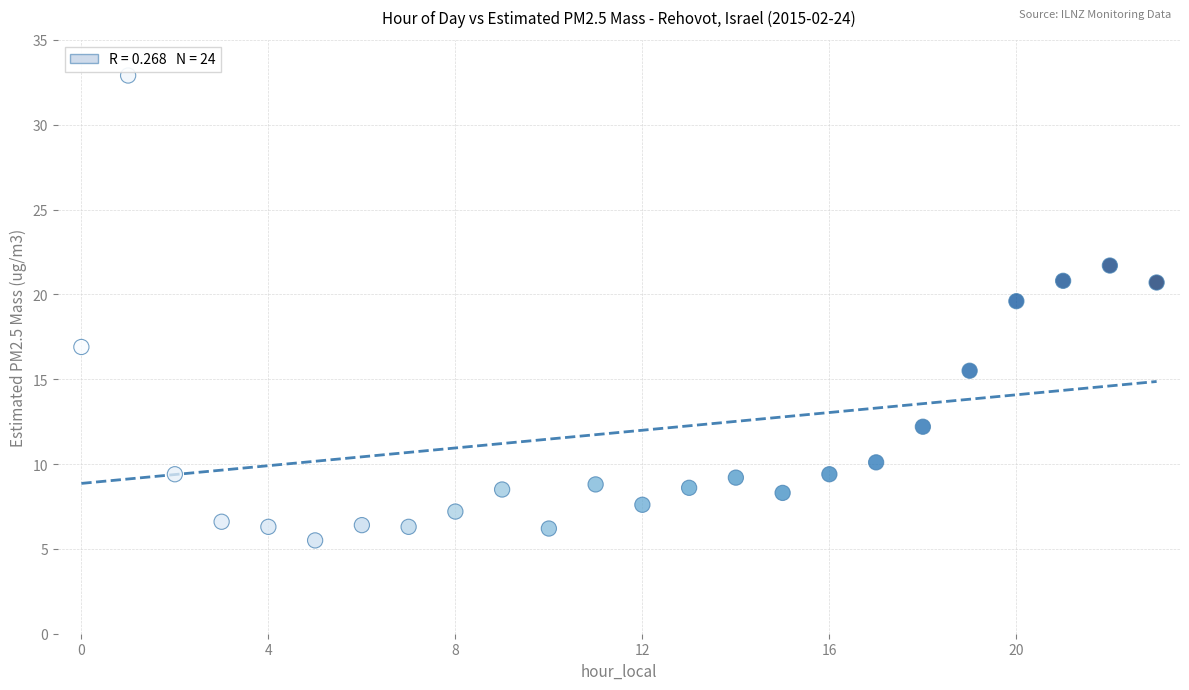

What Y value in the scatter plot is closest to 19?

19.6